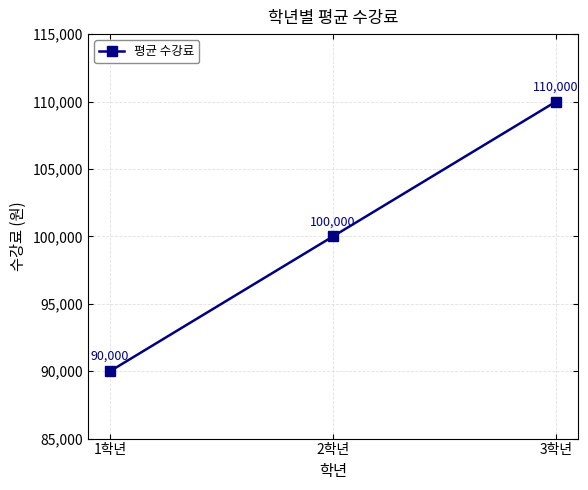

What is the sum of all values?

300000